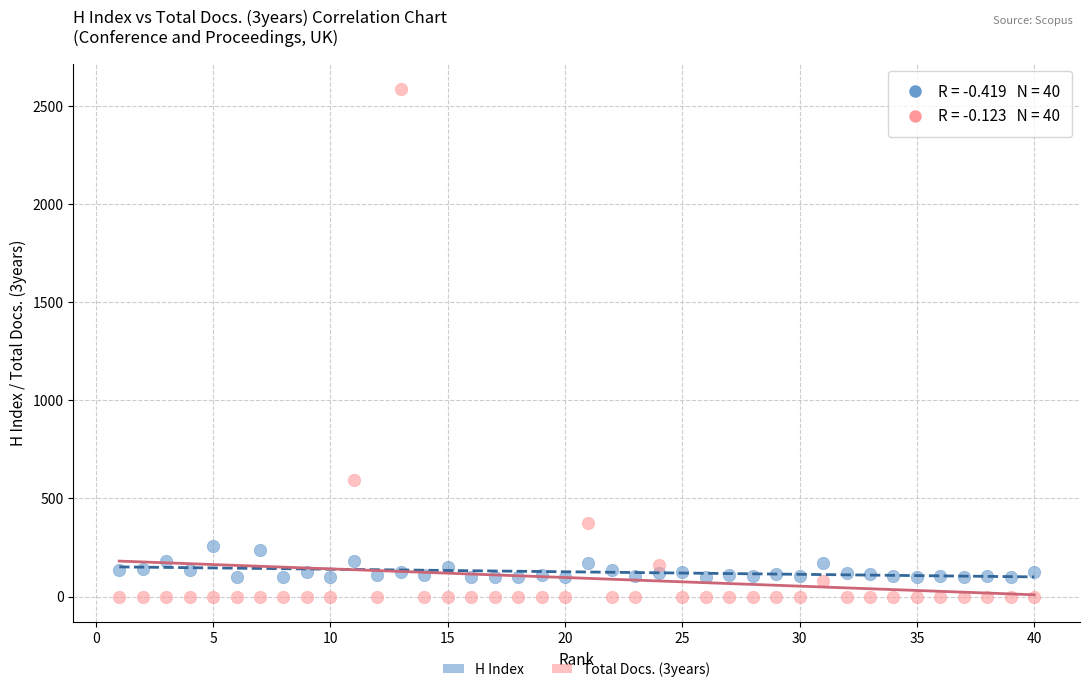

Which series reaches the minimum Y coordinate?

Total Docs. (3years)